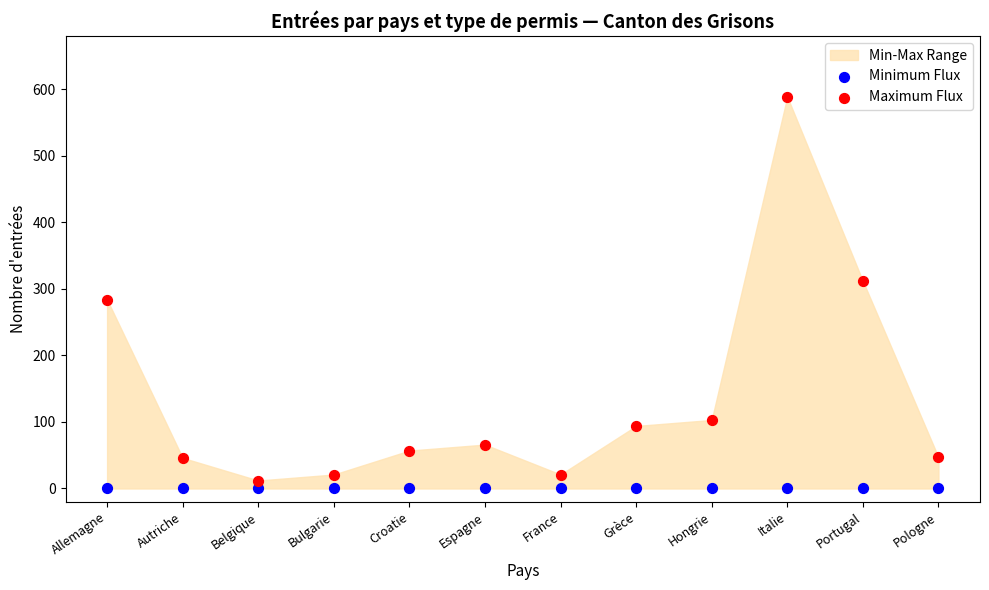

Across all series, what Y value is closest to 294?

284